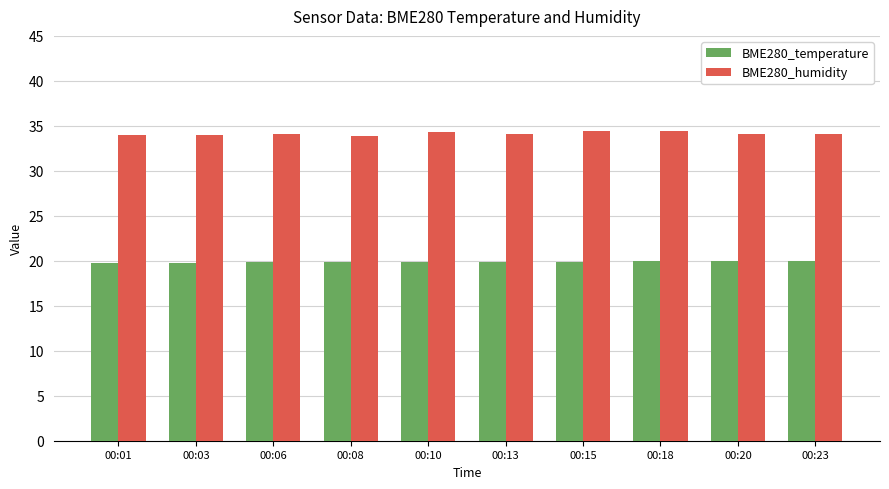

What are all the series names shown in the legend?

BME280_temperature, BME280_humidity